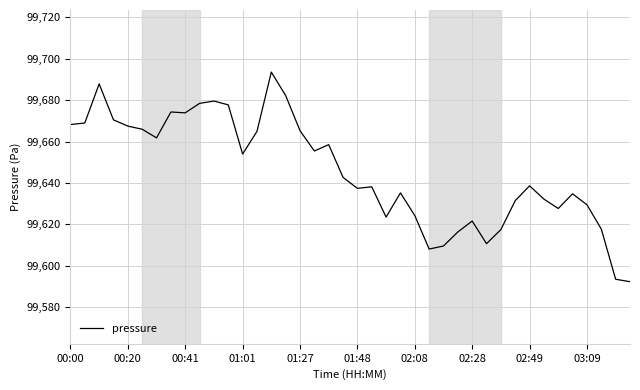

Is this an area chart (filled region under the line)?

No